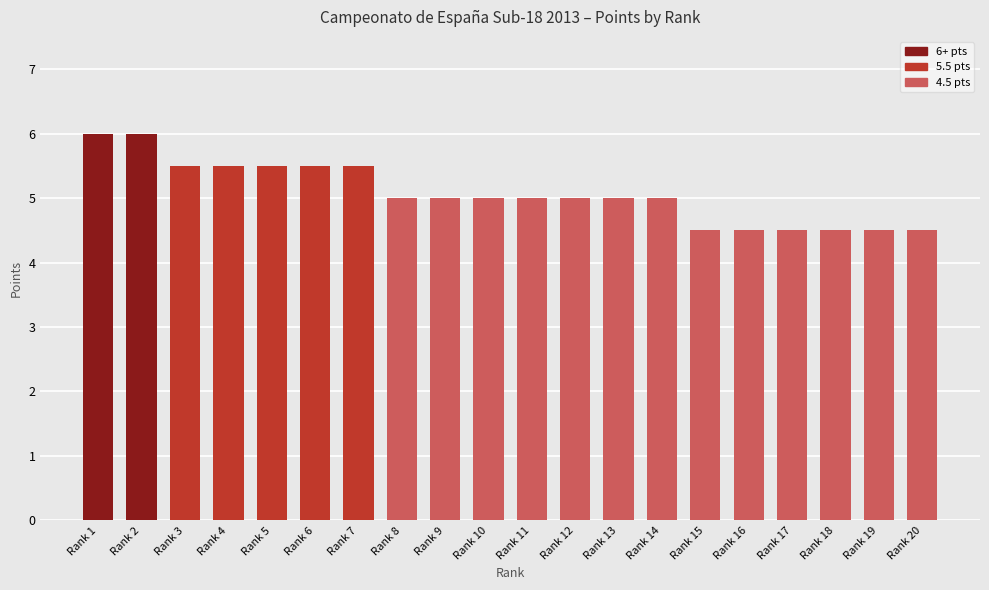

What is the greatest value displayed?

6.0